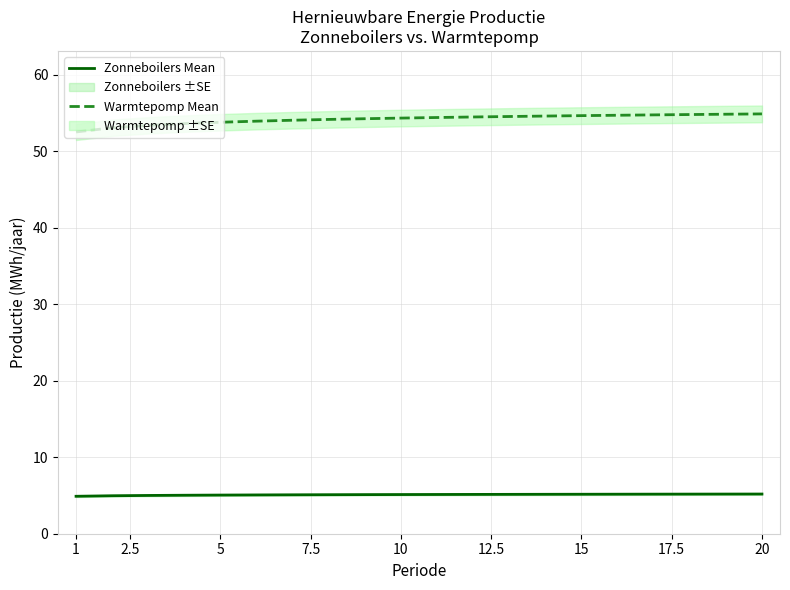

Reading right to left, transcribe all the data shown in this chart.

Zonneboilers Mean: 5.2	5.2	5.2	5.2	5.2	5.2	5.2	5.1	5.1	5.1	5.1	5.1	5.1	5.1	5.1	5.1	5.0	5.0	5.0	4.9
Warmtepomp Mean: 54.9	54.9	54.8	54.8	54.7	54.7	54.6	54.6	54.5	54.4	54.4	54.3	54.2	54.1	54.0	53.8	53.6	53.4	53.1	52.5